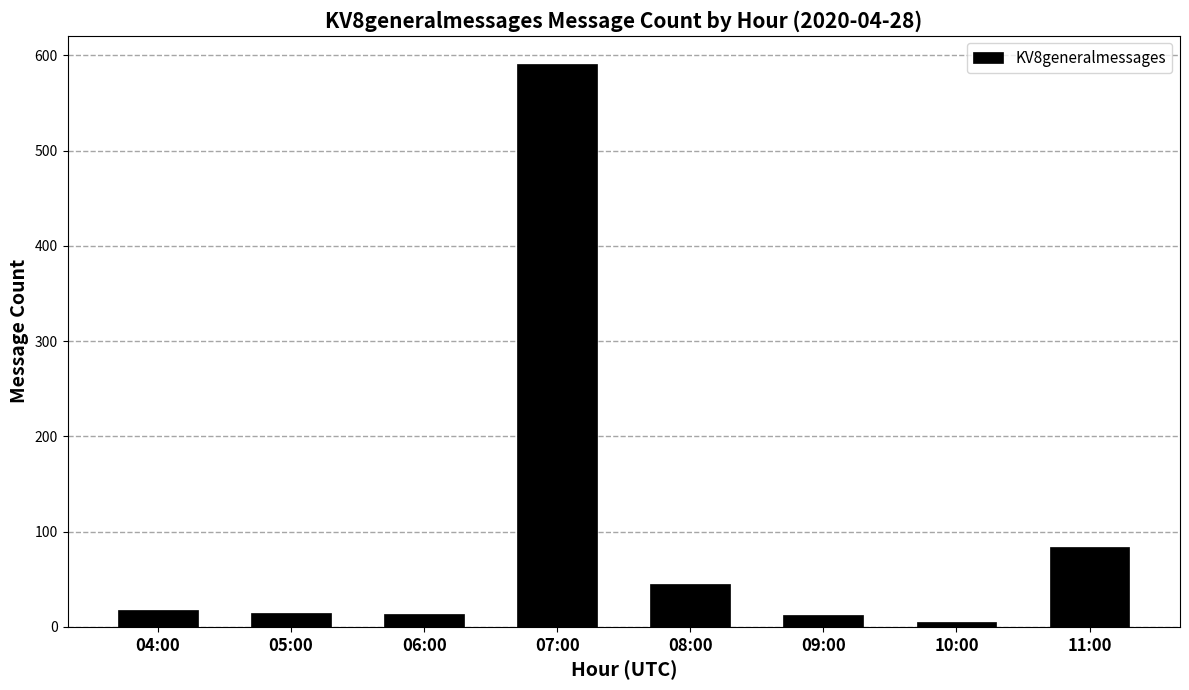

The chart shows a value of 84 at 11:00. True or false?

True